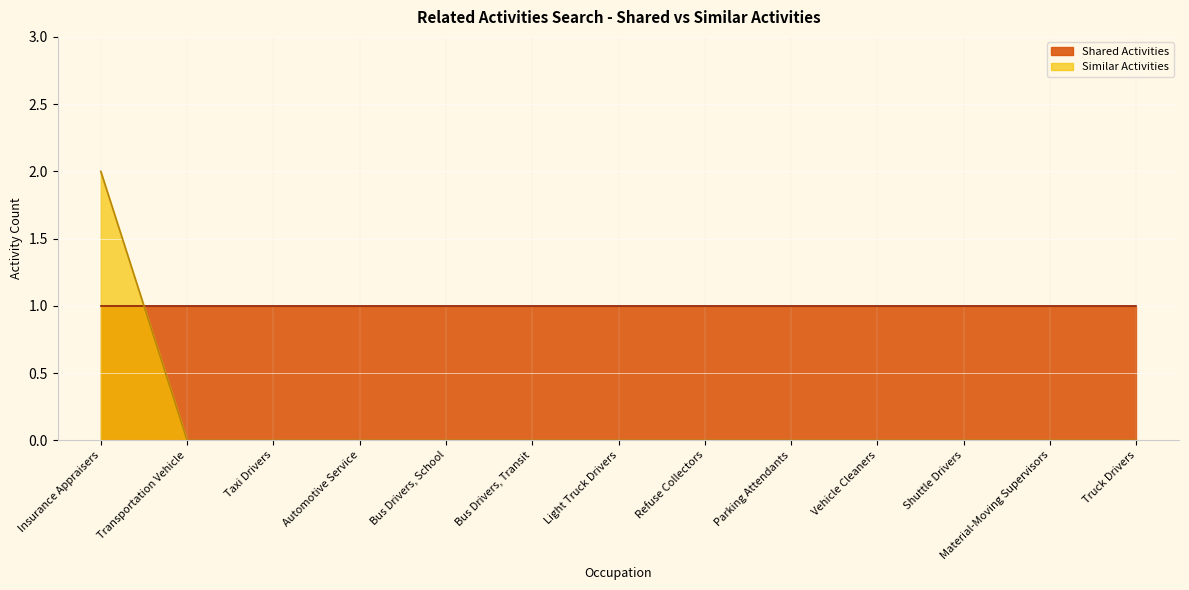

What is the label of the 3rd point from the right?

Shuttle Drivers